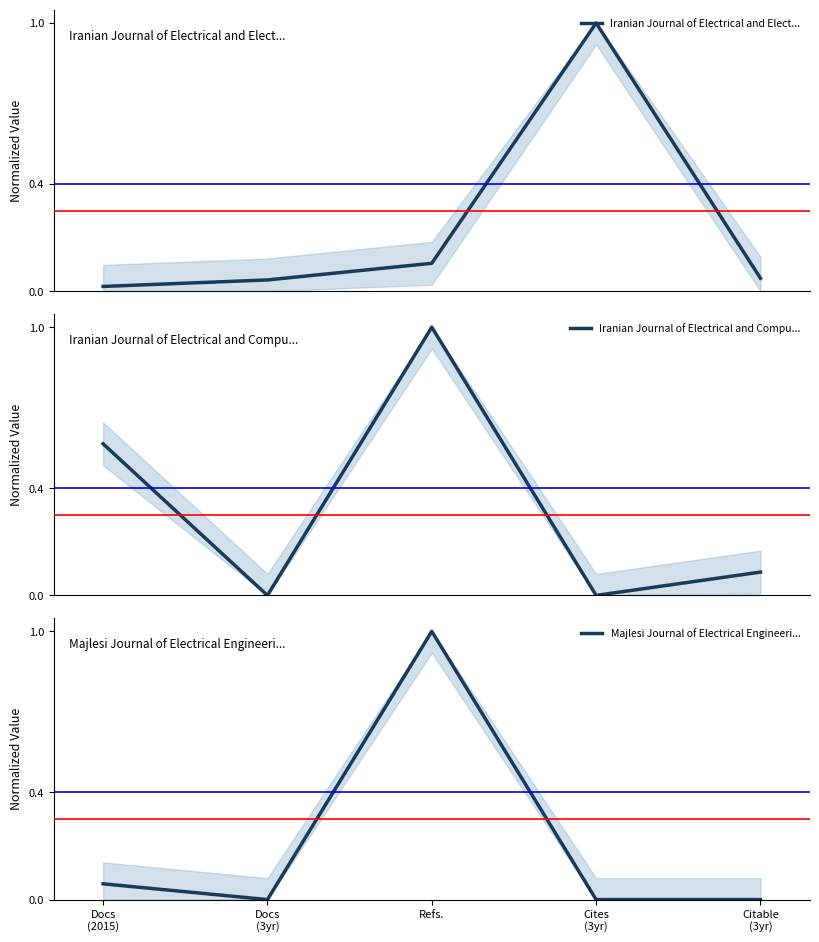

Reading left to right, transcribe all the data shown in this chart.

Iranian Journal of Electrical and Elect...: Docs
(2015)=0.0	Docs
(3yr)=0.0	Refs.=0.1	Cites
(3yr)=1.0	Citable
(3yr)=0.0
Iranian Journal of Electrical and Compu...: Docs
(2015)=0.6	Docs
(3yr)=0.0	Refs.=1.0	Cites
(3yr)=0.0	Citable
(3yr)=0.1
Majlesi Journal of Electrical Engineeri...: Docs
(2015)=0.1	Docs
(3yr)=0.0	Refs.=1.0	Cites
(3yr)=0.0	Citable
(3yr)=0.0